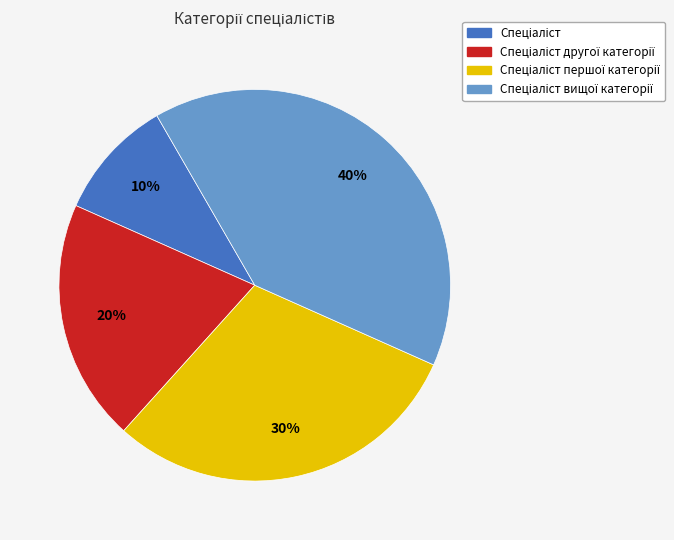

To the nearest percent, what is the difference between the largest and smallest slice percentages?

30%